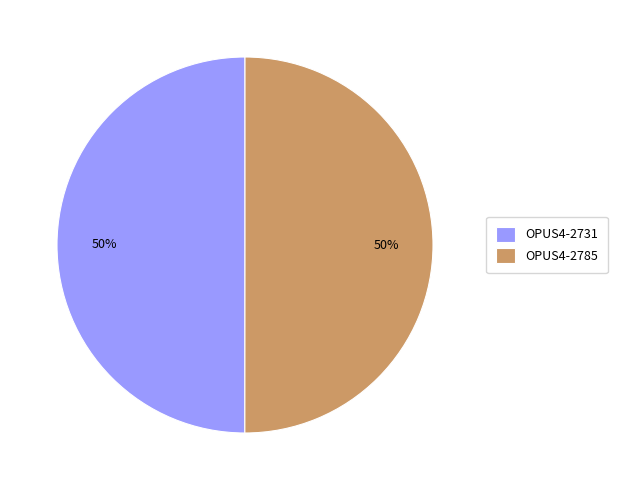

Is it true that OPUS4-2731 is 50% of the pie?

True